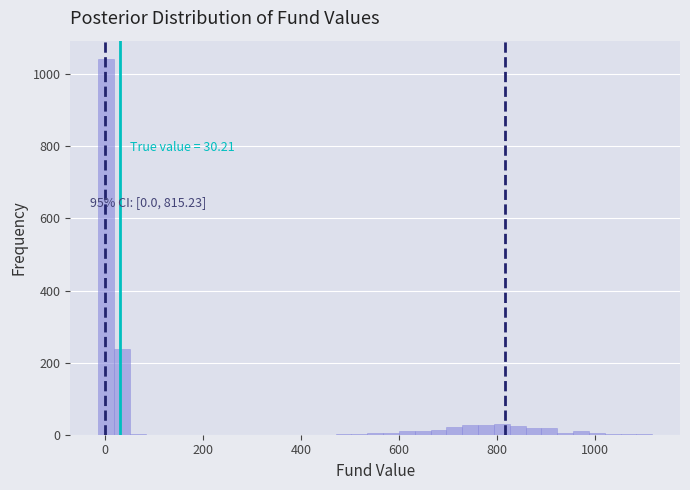

Read against the x-axis, roughly where is the centre of the tallest bar?

0